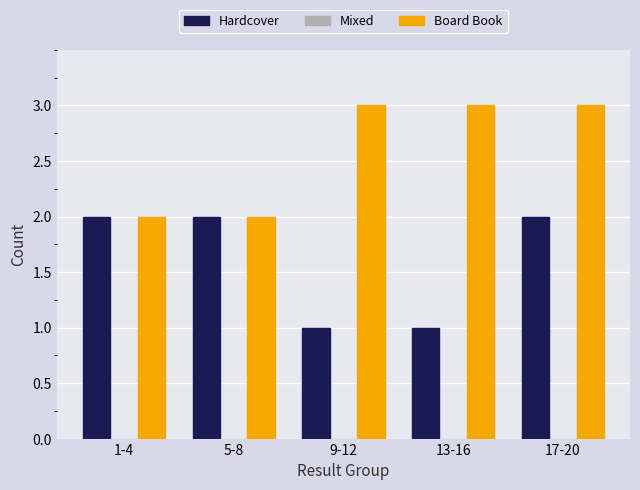

Is the value of Board Book at 17-20 greater than the value of Hardcover at 1-4?

Yes